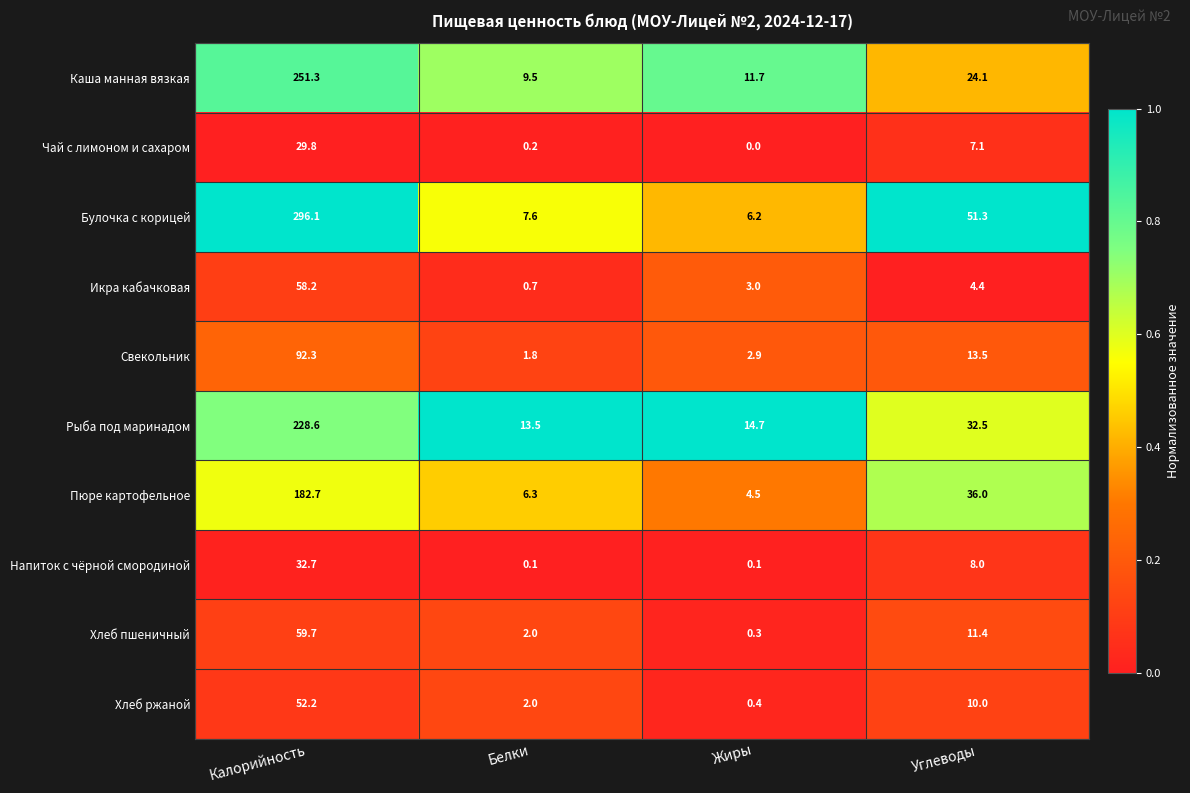

Which label corresponds to the largest value in the chart?

Калорийность